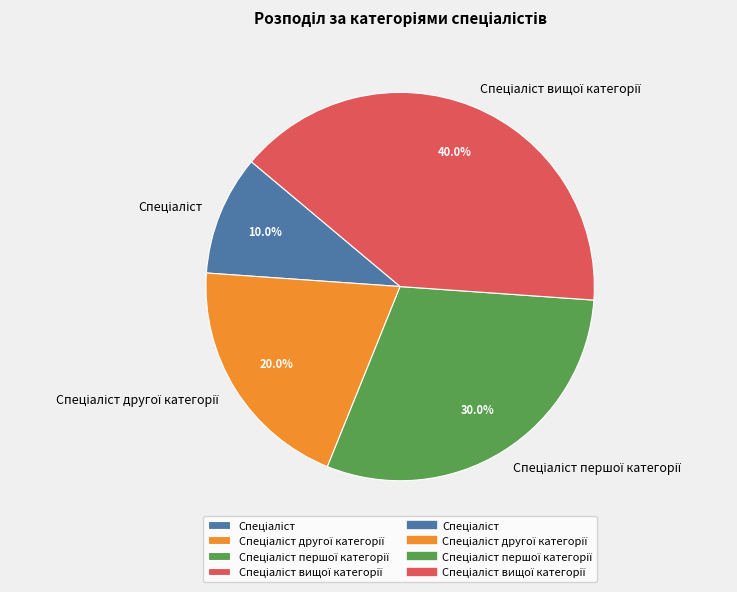

Does any single category account for the majority?

No